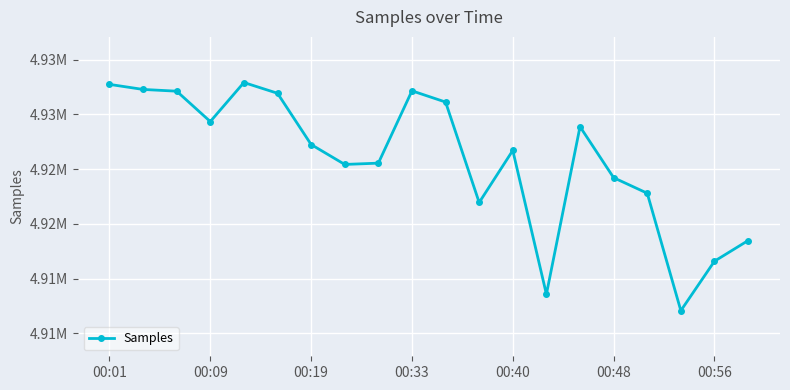

Does the chart have visible grid lines?

Yes